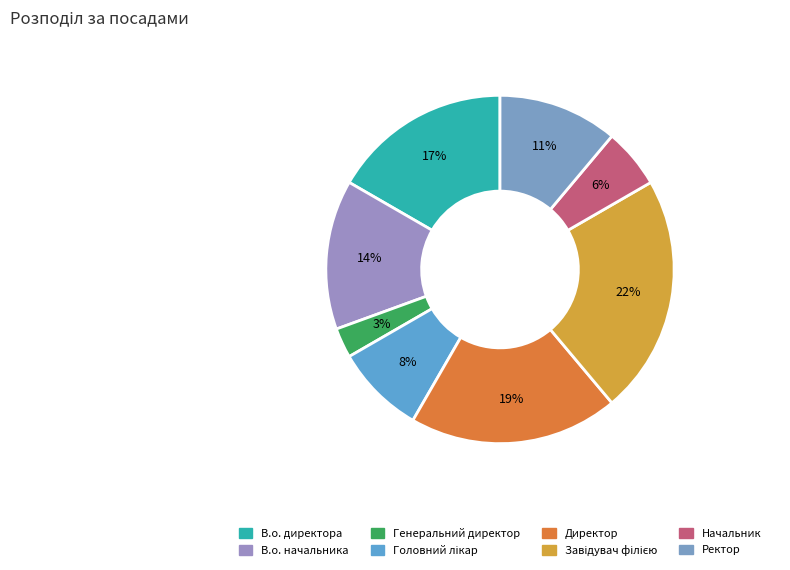

Does В.о. начальника represent more than half of the total?

No